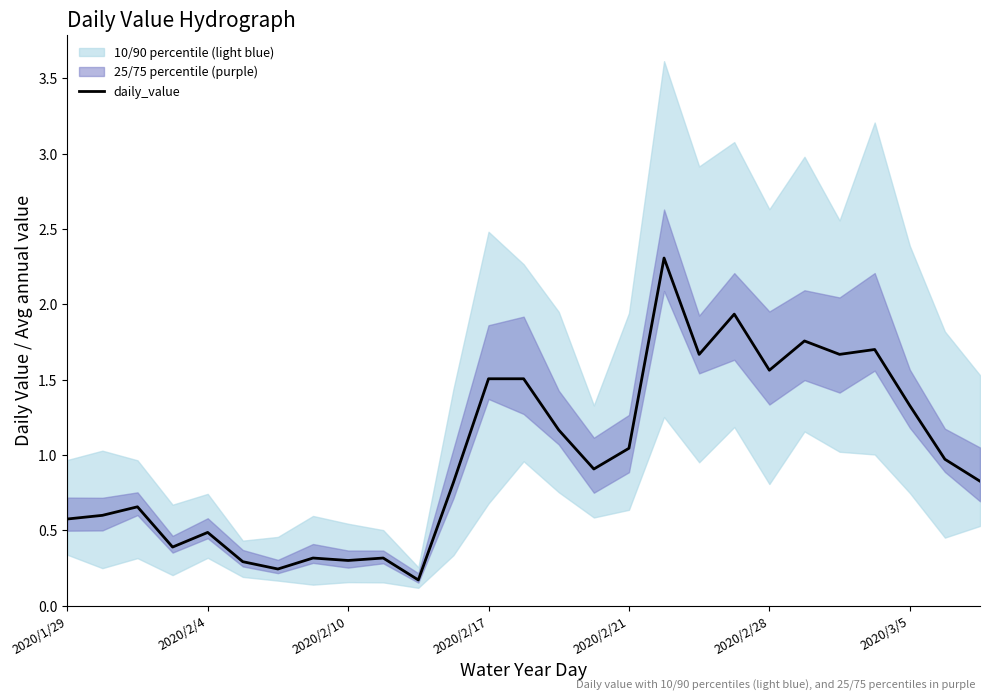

Is it true that daily_value equals 0.7 at 2020/3/5?

False